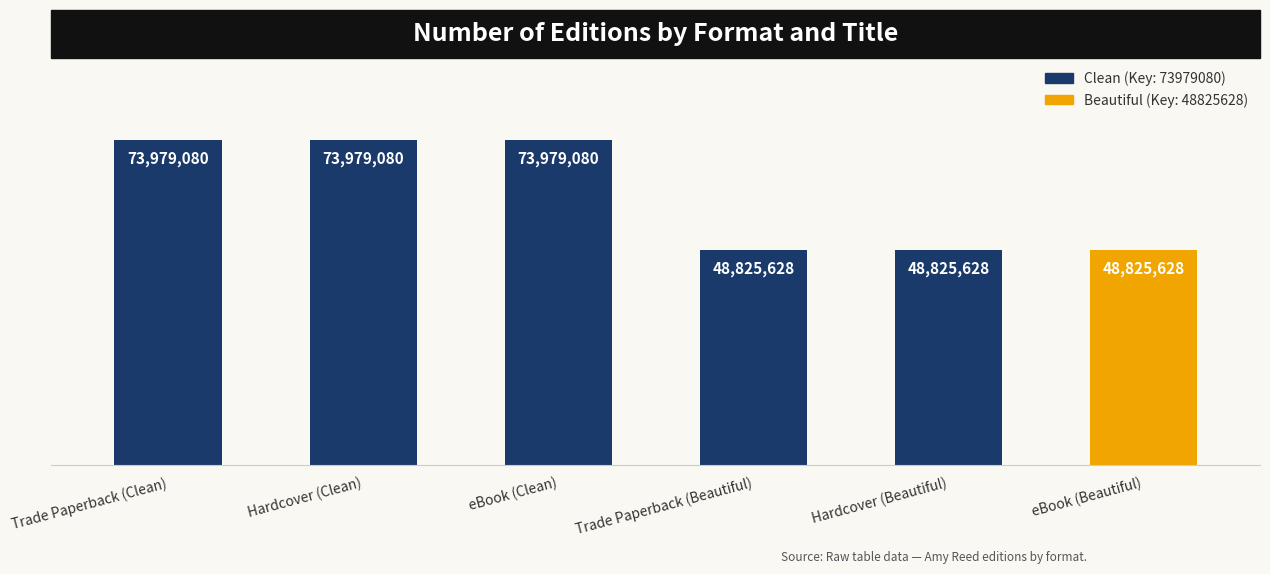

Are the bars horizontal?

No